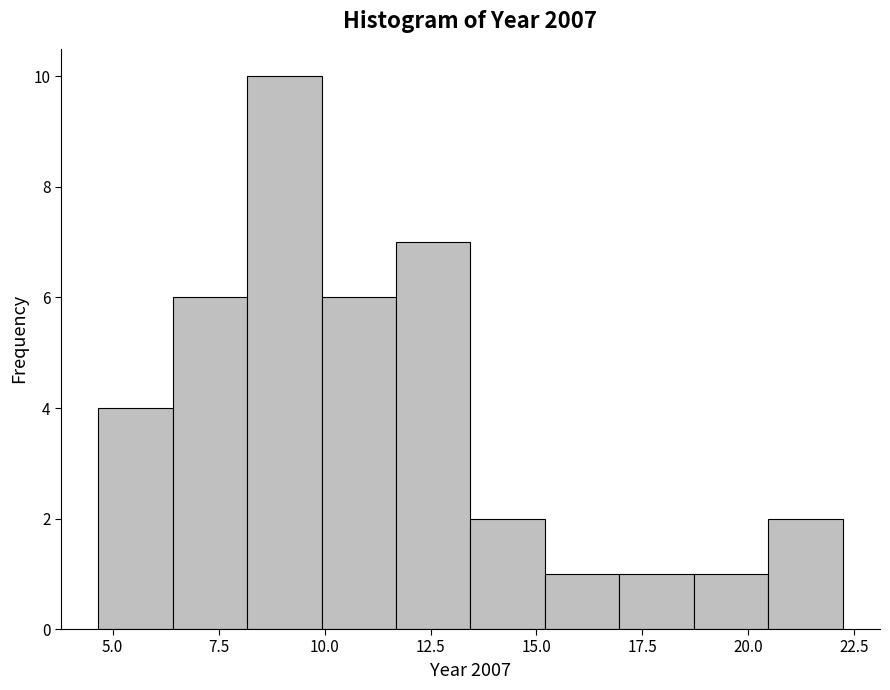

Around what value on the x-axis is the tallest bar? Give the approximate position of its centre, as read against the axis.

9.0